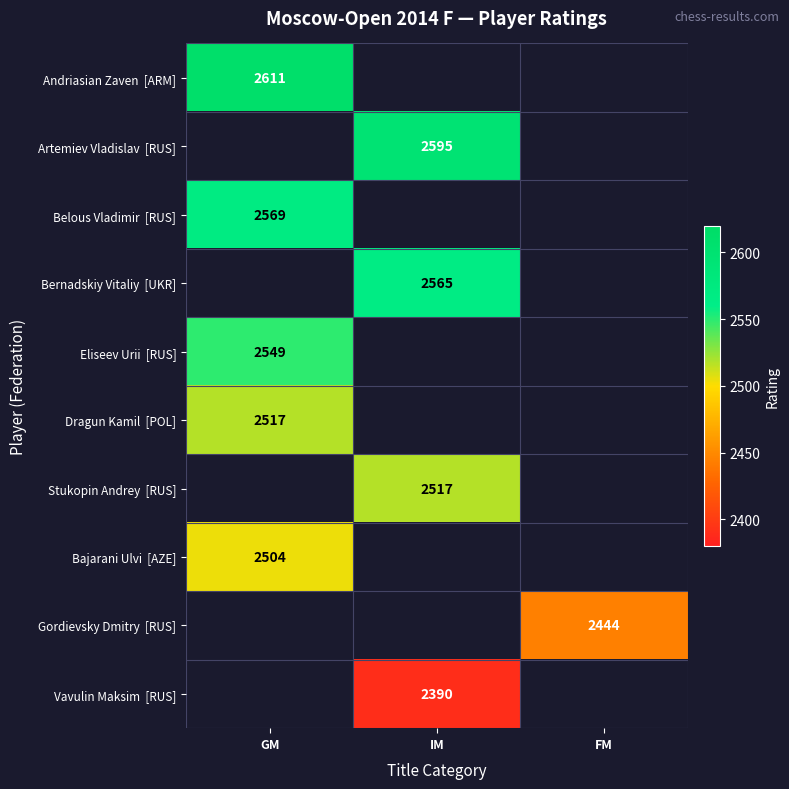

How many distinct data groups are displayed?

10